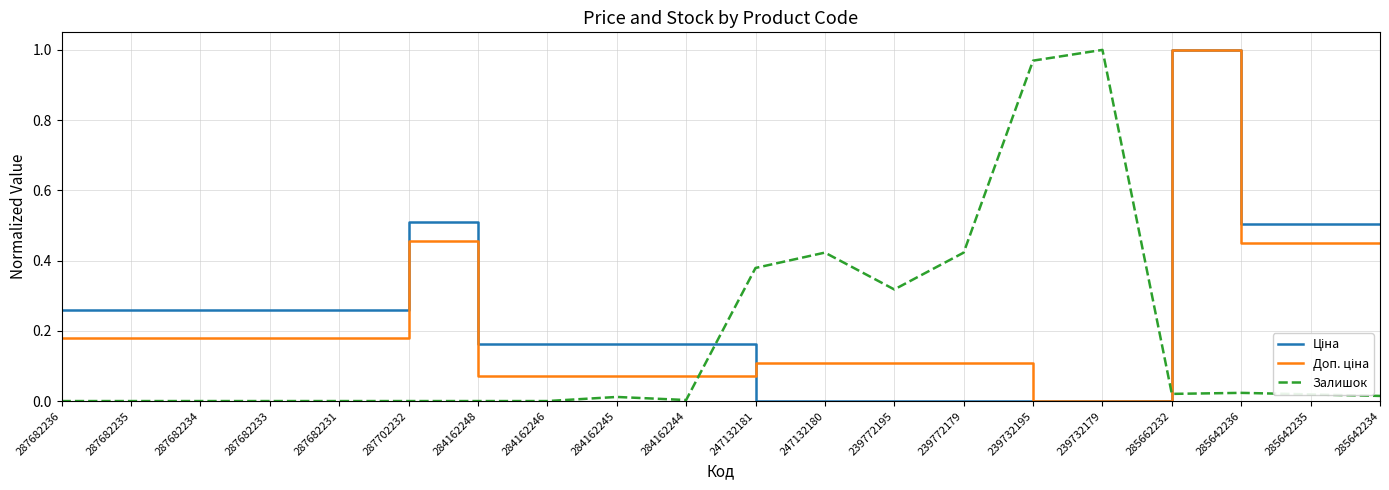

What is the maximum value for Залишок?

1.0